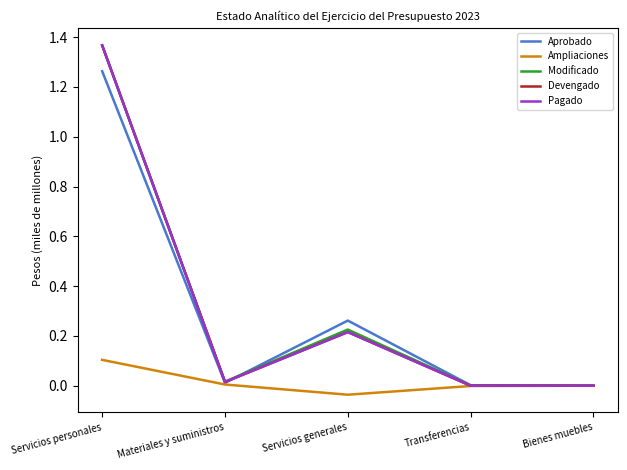

What is the difference between the maximum and second lowest values in the Devengado series?

1.4